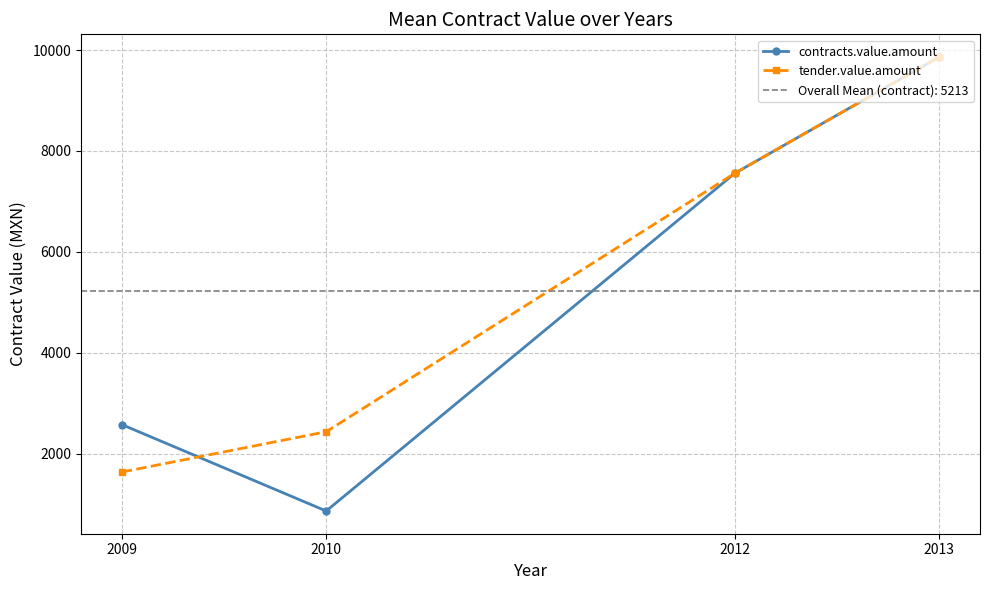

In contracts.value.amount, how many points are lower than both neighbors (excluding endpoints)?

1